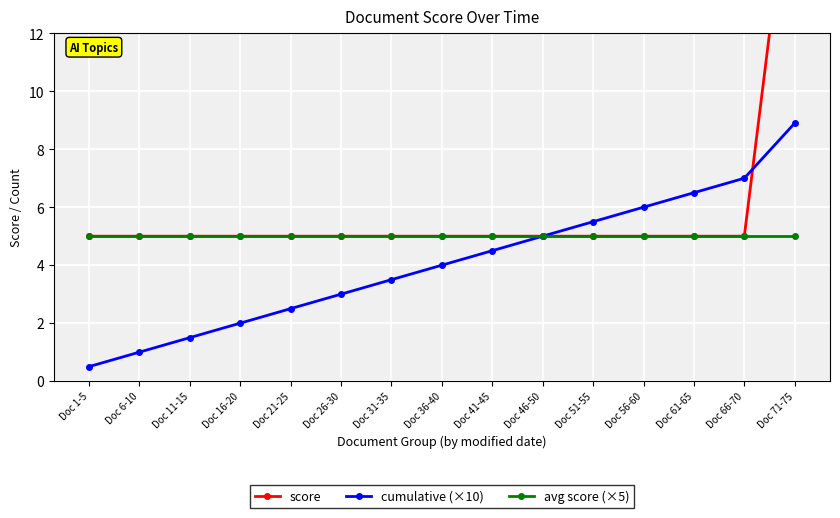

What is the approximate value of cumulative (×10) at Doc 21-25?

2.5